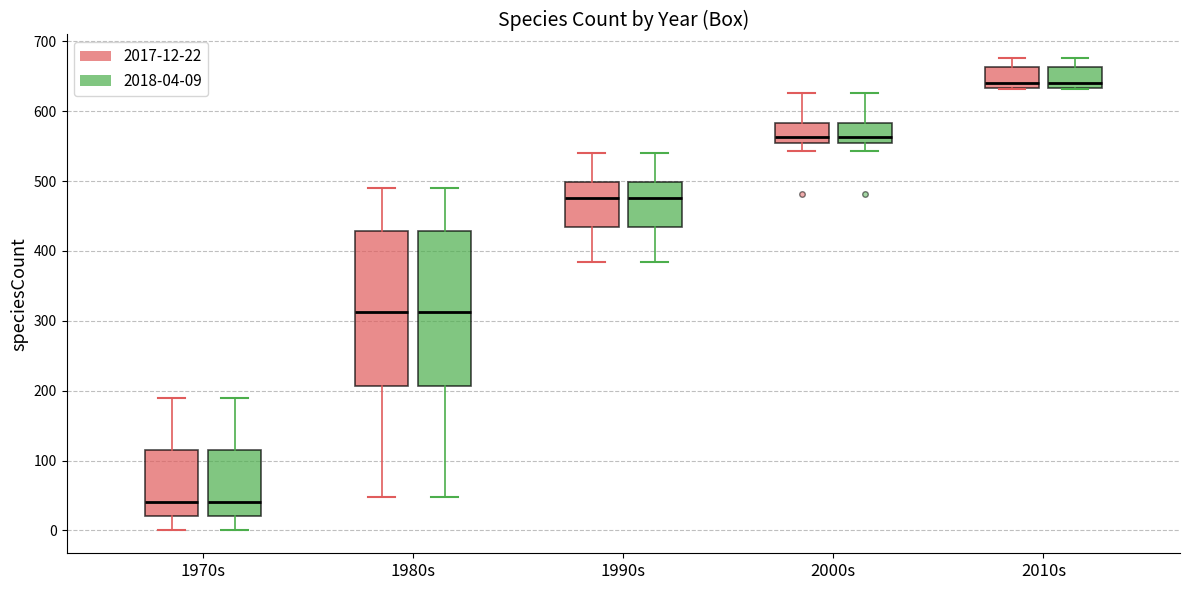

Reading left to right, read every box against the y-axis: the position of its median line, the range the box covers, and the ends of its whiskers. The values are not printed on the chart, so give them approximately, as read against the axis.

1970s (2017-12-22): median 40, box 20 to 120, whiskers 0 to 190
1970s (2018-04-09): median 40, box 20 to 120, whiskers 0 to 190
1980s (2017-12-22): median 310, box 210 to 430, whiskers 50 to 490
1980s (2018-04-09): median 310, box 210 to 430, whiskers 50 to 490
1990s (2017-12-22): median 480, box 430 to 500, whiskers 380 to 540
1990s (2018-04-09): median 480, box 430 to 500, whiskers 380 to 540
2000s (2017-12-22): median 560, box 550 to 580, whiskers 540 to 630
2000s (2018-04-09): median 560, box 550 to 580, whiskers 540 to 630
2010s (2017-12-22): median 640, box 630 to 660, whiskers 630 to 680
2010s (2018-04-09): median 640, box 630 to 660, whiskers 630 to 680